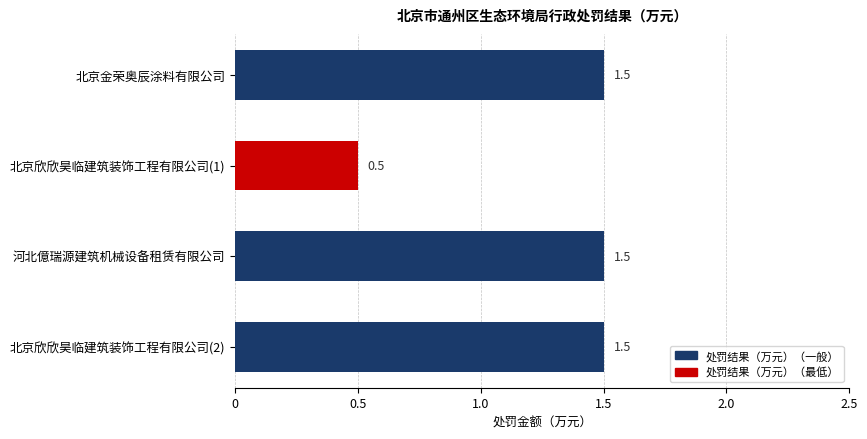

What is the change in value from 北京欣欣昊临建筑装饰工程有限公司(1) to 北京欣欣昊临建筑装饰工程有限公司(2)?

+1.0